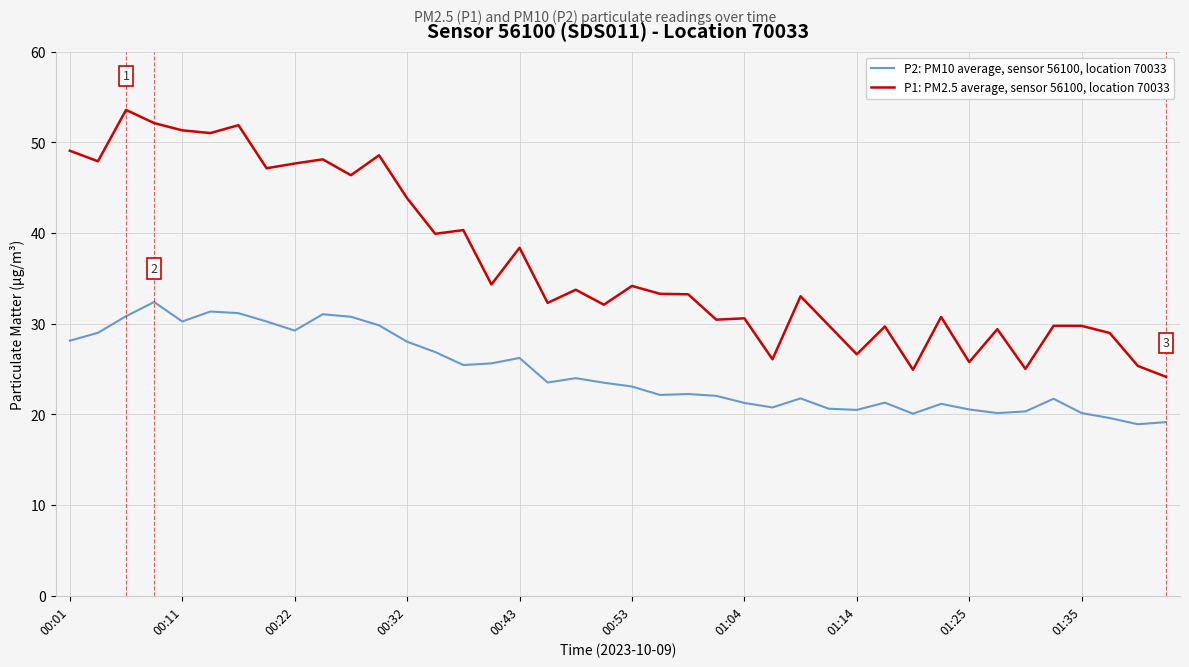

True or false: P1: PM2.5 average, sensor 56100, location 70033 and P2: PM10 average, sensor 56100, location 70033 intersect in this chart.

False